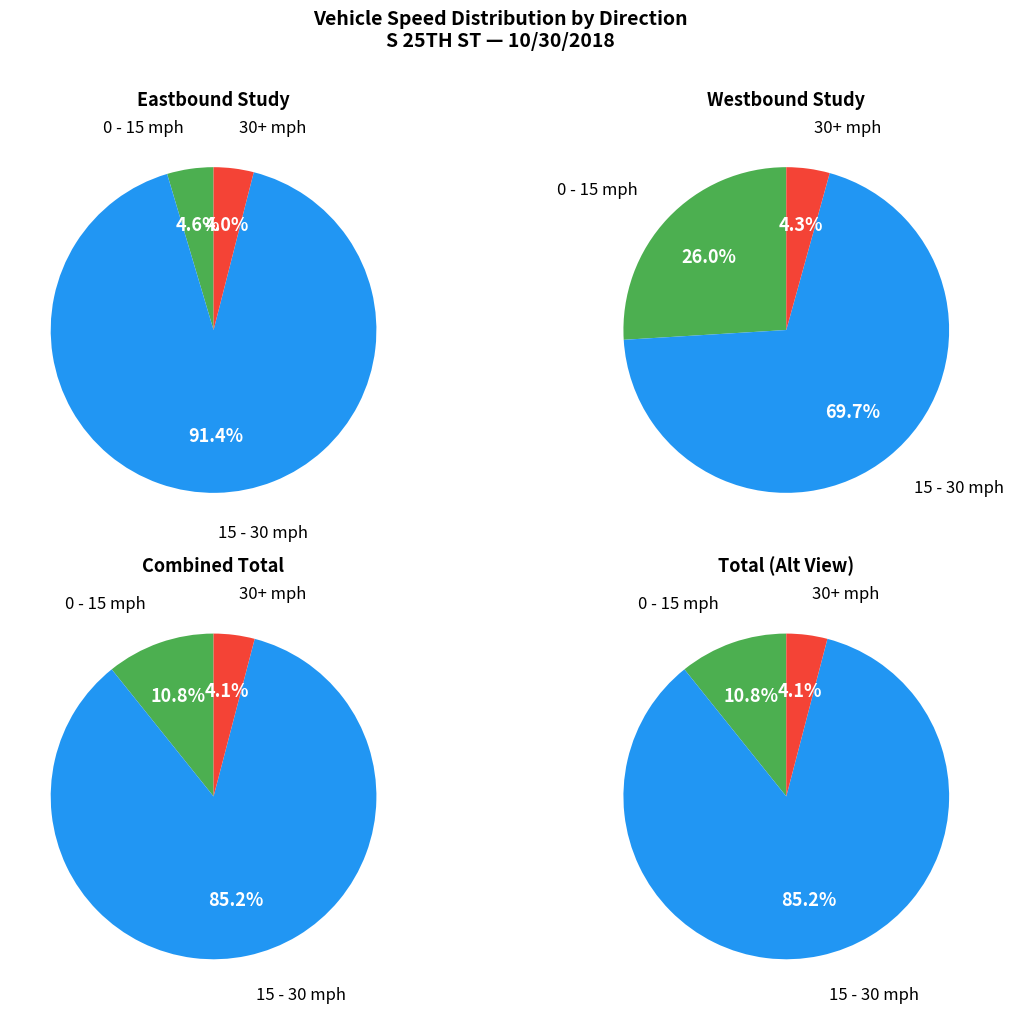

The 0 - 10 slice represents 12% of the pie. True or false?

False